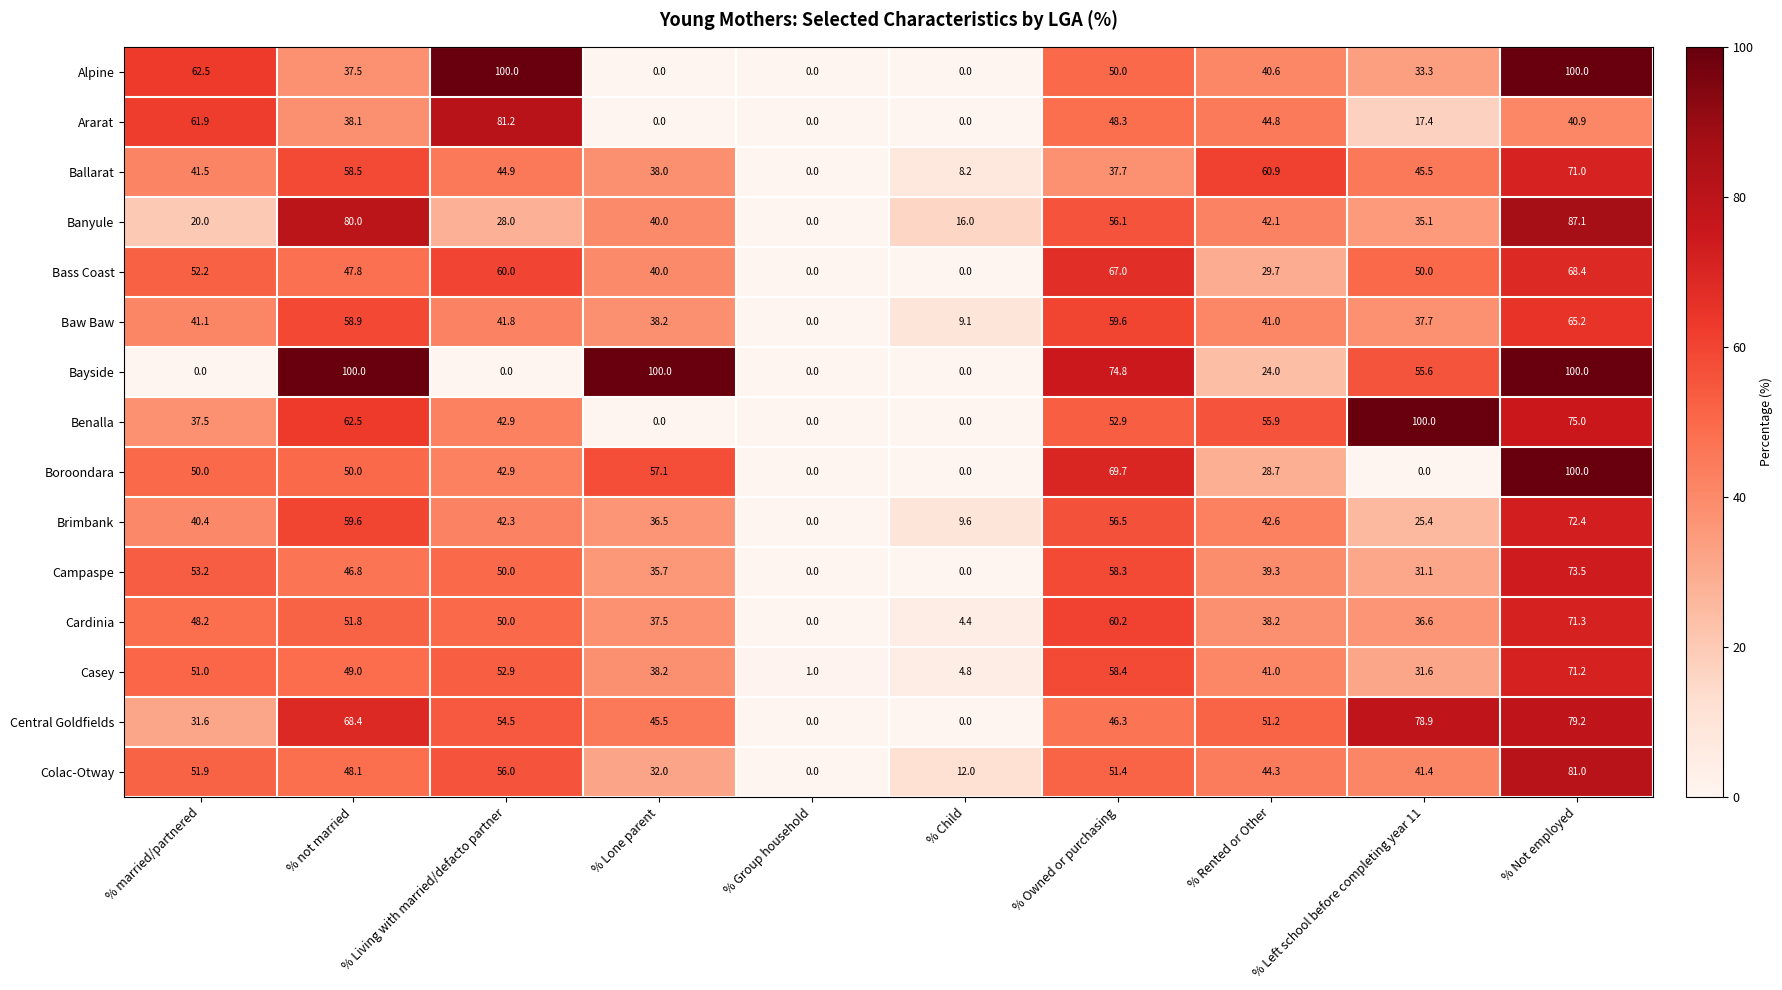

Between % Lone parent and % Owned or purchasing, which series saw the biggest shift?

Benalla